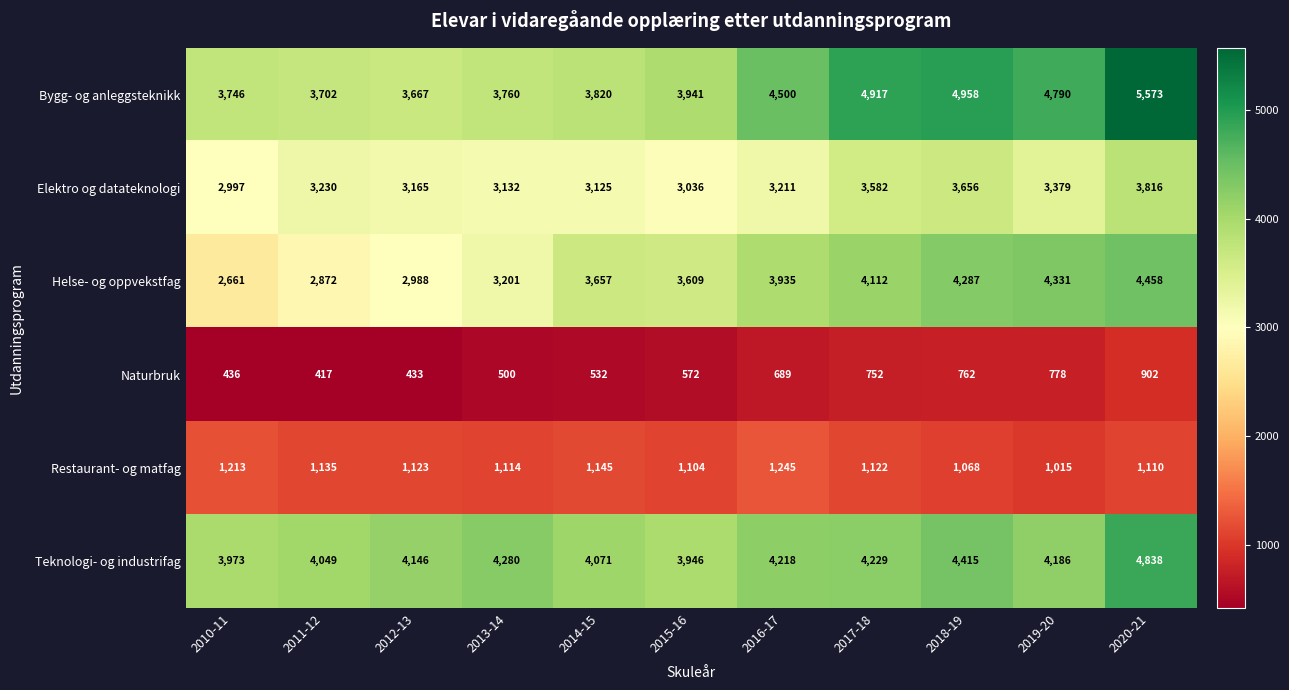

What is the smallest value displayed?

417